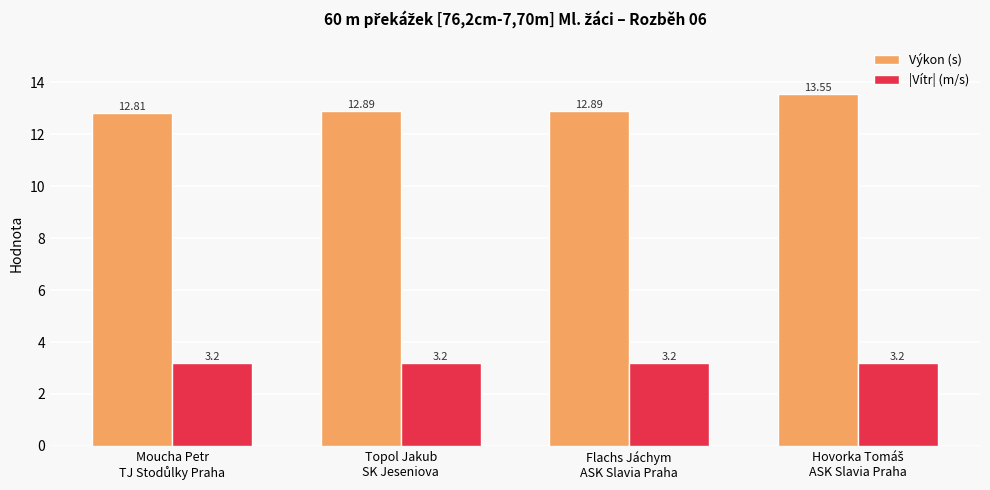

How many groups of bars are there?

4